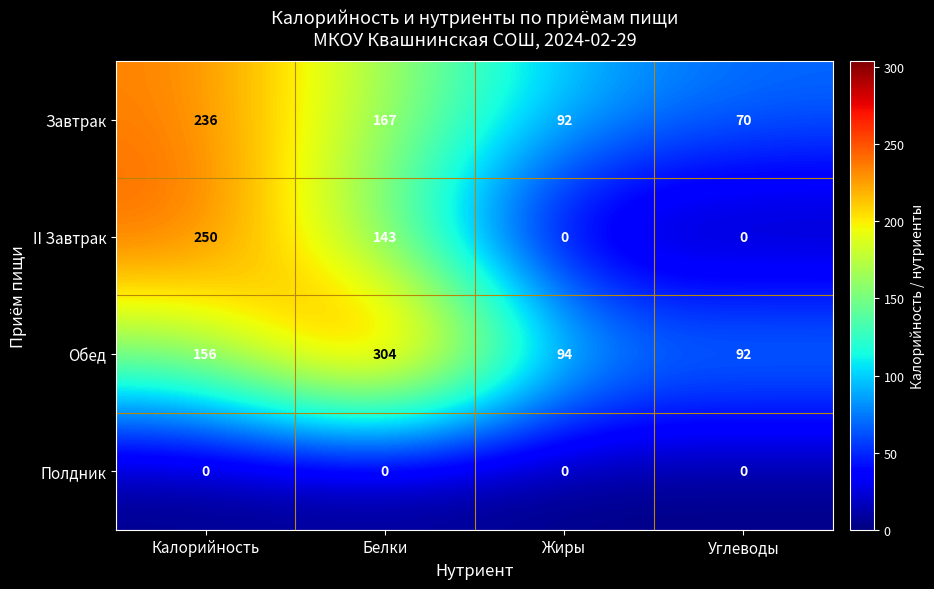

Between Белки and Жиры, which series saw the biggest shift?

Обед